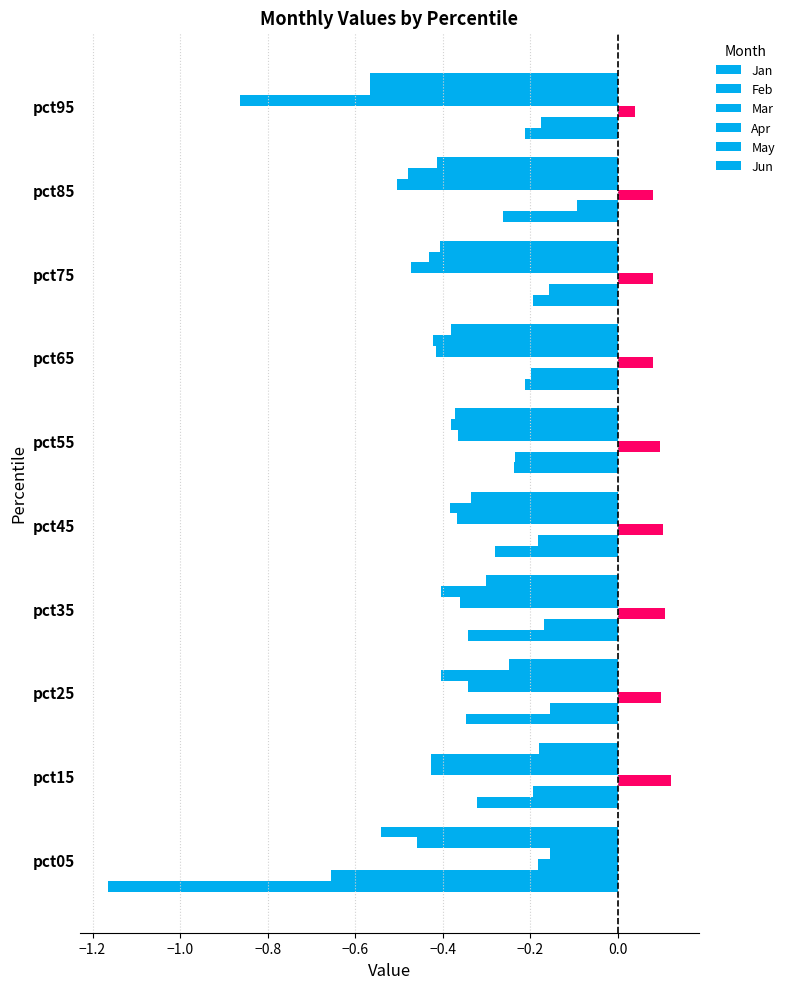

What is the average value of the Apr series?

-0.4